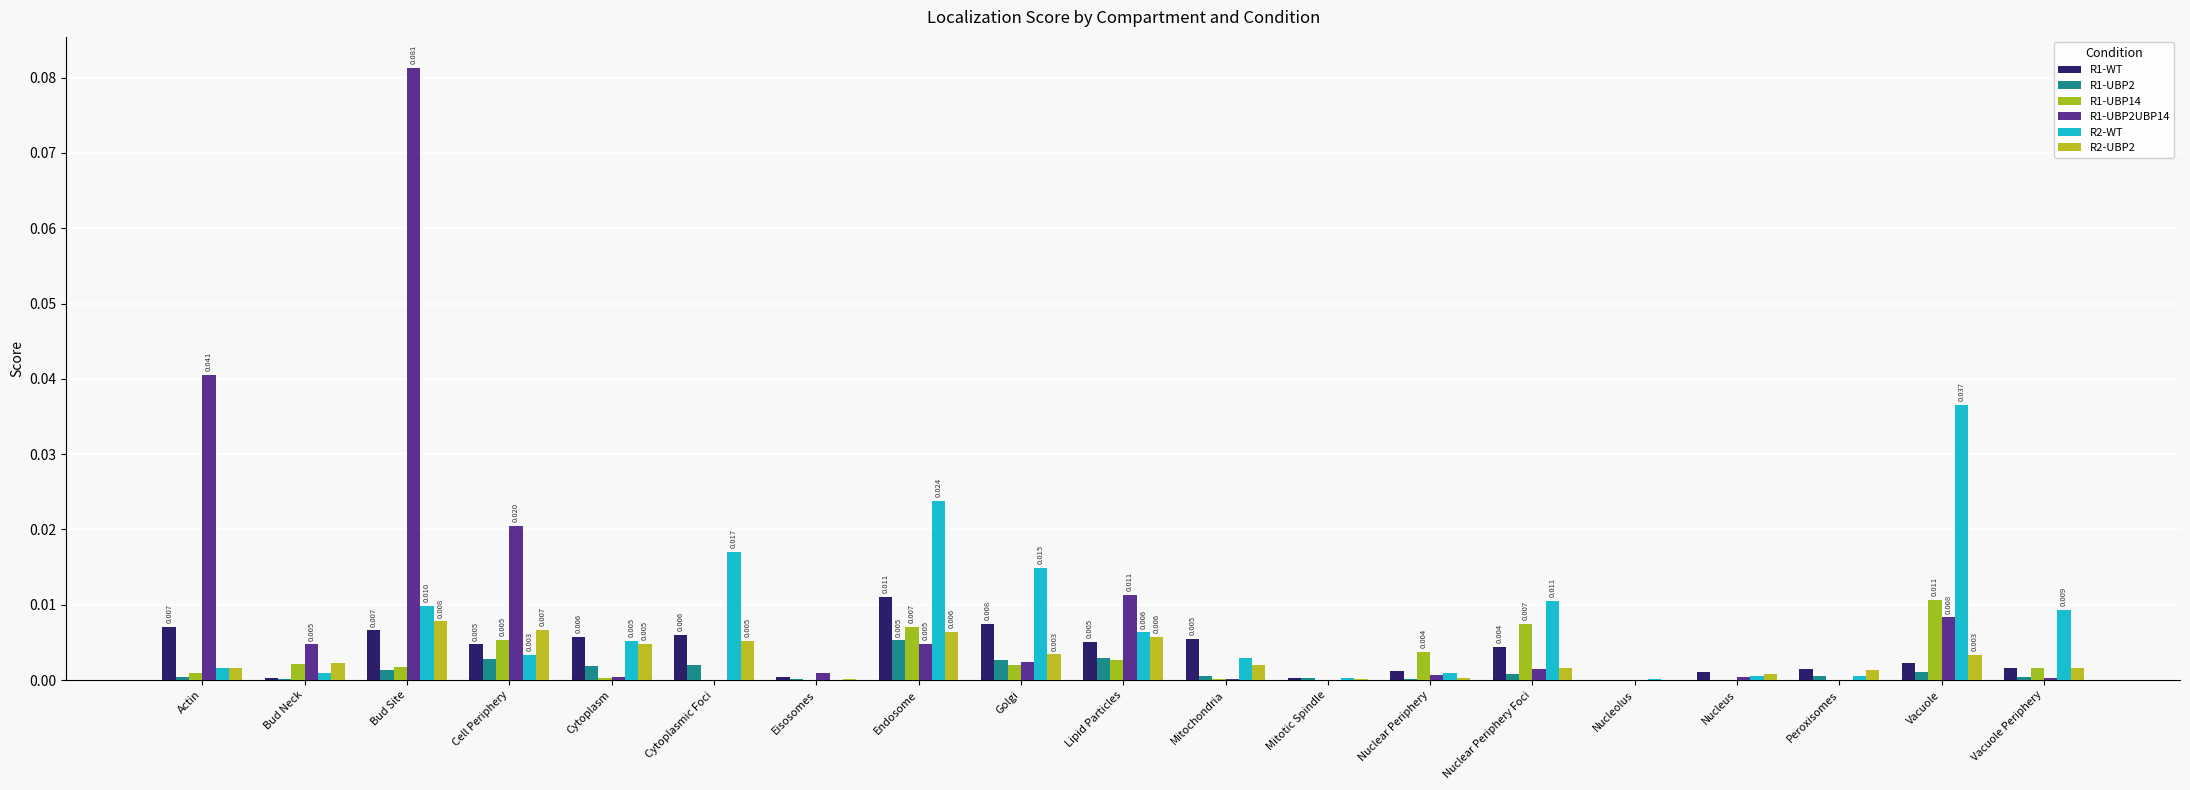

Are the bars horizontal?

No